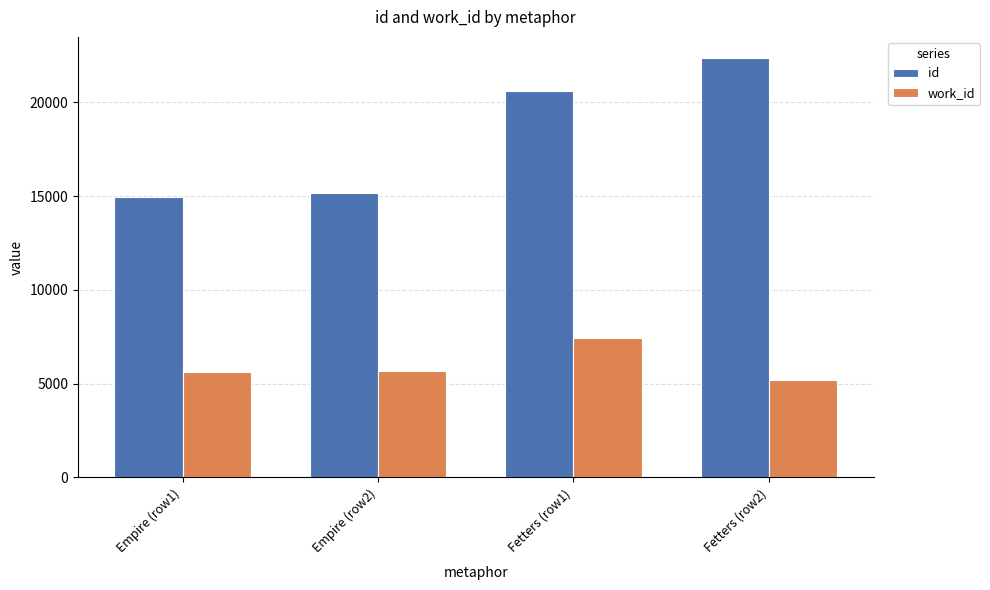

The value of work_id at Empire (row2) is 3944. True or false?

False